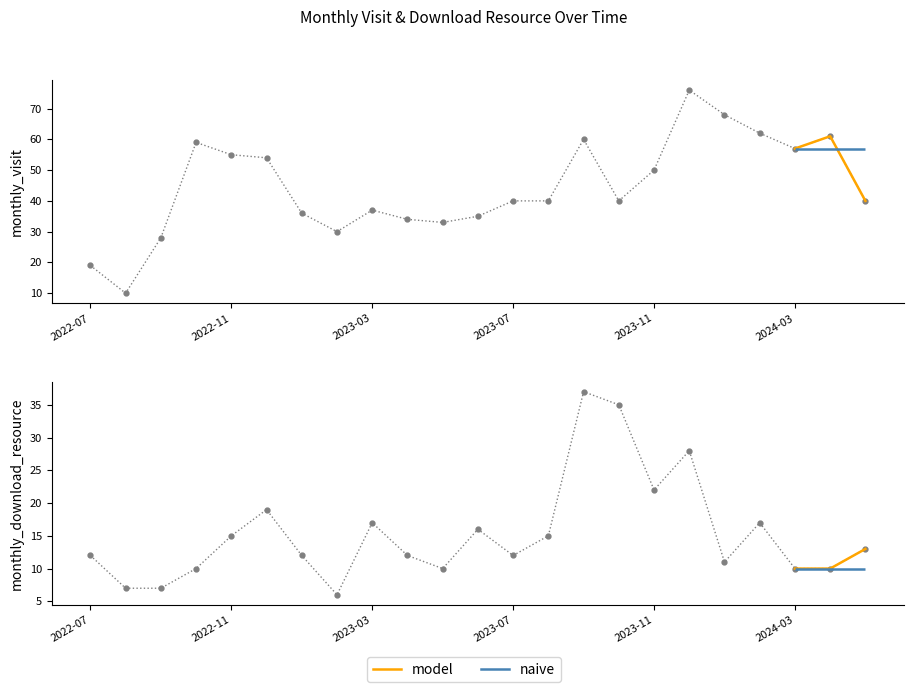

What is the spread (max minus min) of values at 2023-03?

20